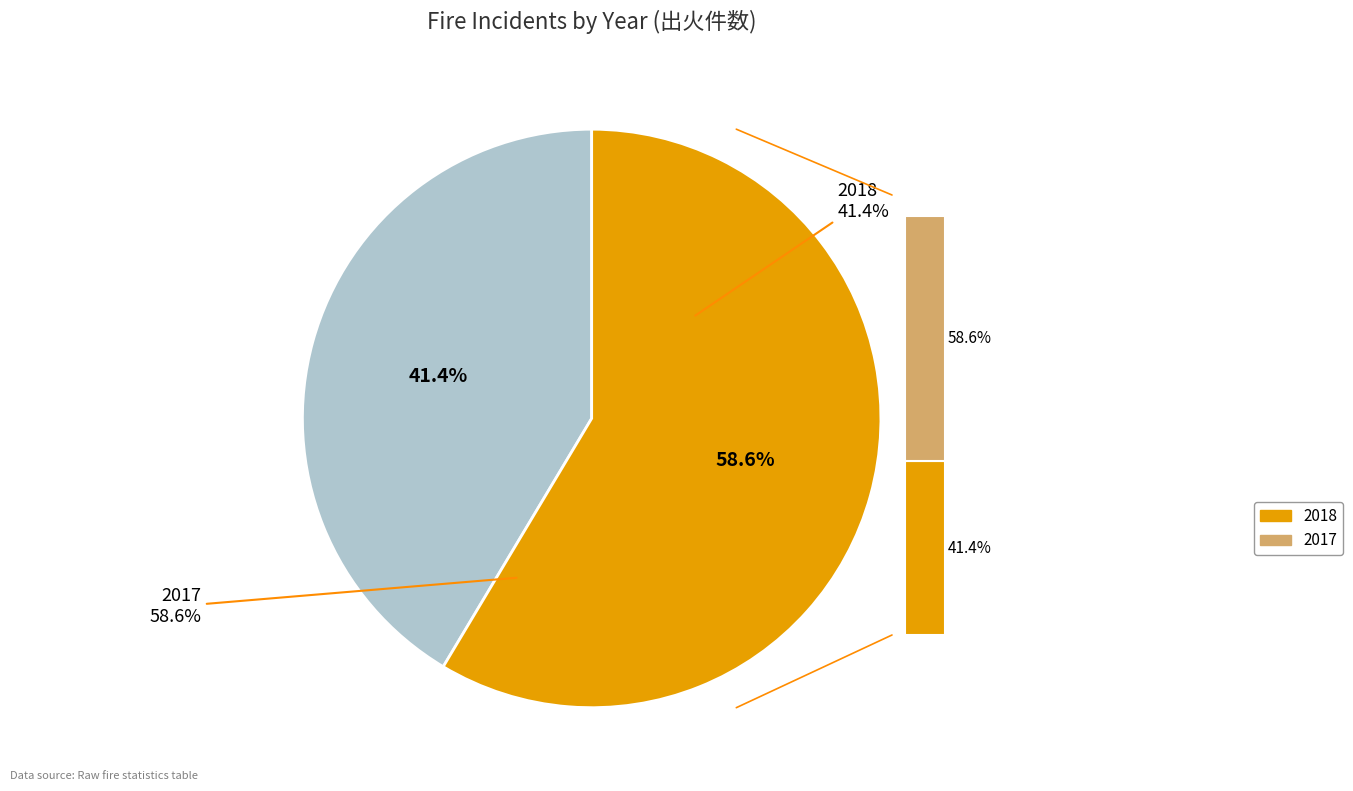

How many slices are in this pie chart?

2